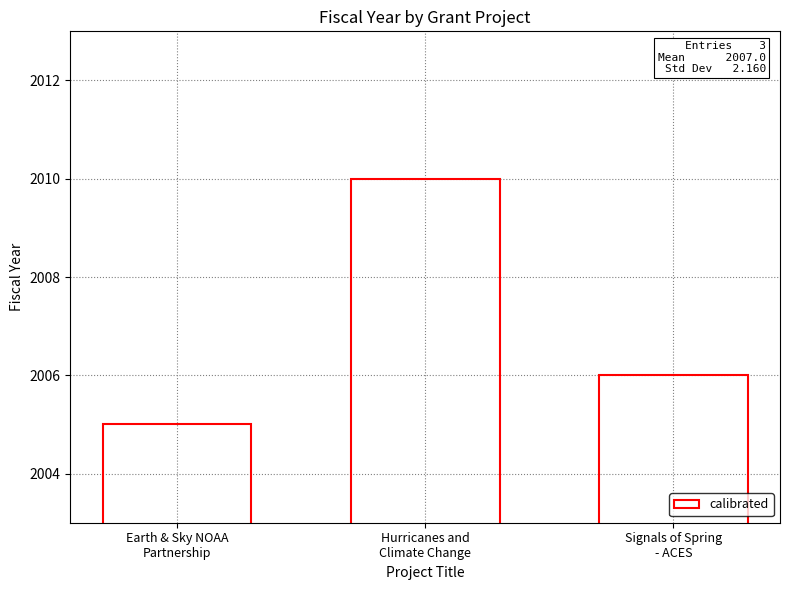

Approximately how many times larger is the value at Earth & Sky NOAA
Partnership compared to Hurricanes and
Climate Change?

1.0